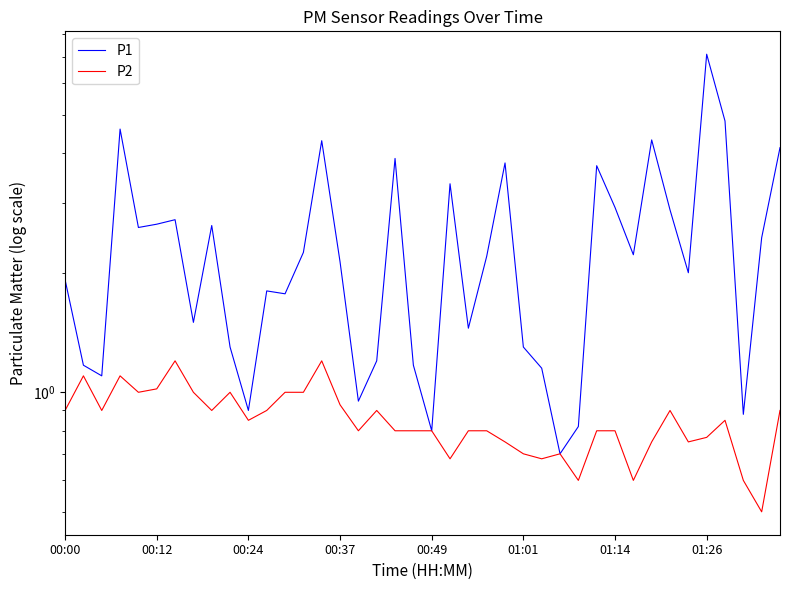

Reading right to left, extract all data points from this chart.

P1: 4.1	2.5	0.9	4.8	7.1	2.0	2.9	4.3	2.2	2.9	3.7	0.8	0.7	1.1	1.3	3.8	2.2	1.4	3.4	0.8	1.2	3.9	1.2	0.9	2.1	4.3	2.2	1.8	1.8	0.9	1.3	2.6	1.5	2.7	2.6	2.6	4.6	1.1	1.2	1.9
P2: 0.9	0.5	0.6	0.8	0.8	0.8	0.9	0.8	0.6	0.8	0.8	0.6	0.7	0.7	0.7	0.8	0.8	0.8	0.7	0.8	0.8	0.8	0.9	0.8	0.9	1.2	1.0	1.0	0.9	0.8	1.0	0.9	1.0	1.2	1.0	1.0	1.1	0.9	1.1	0.9